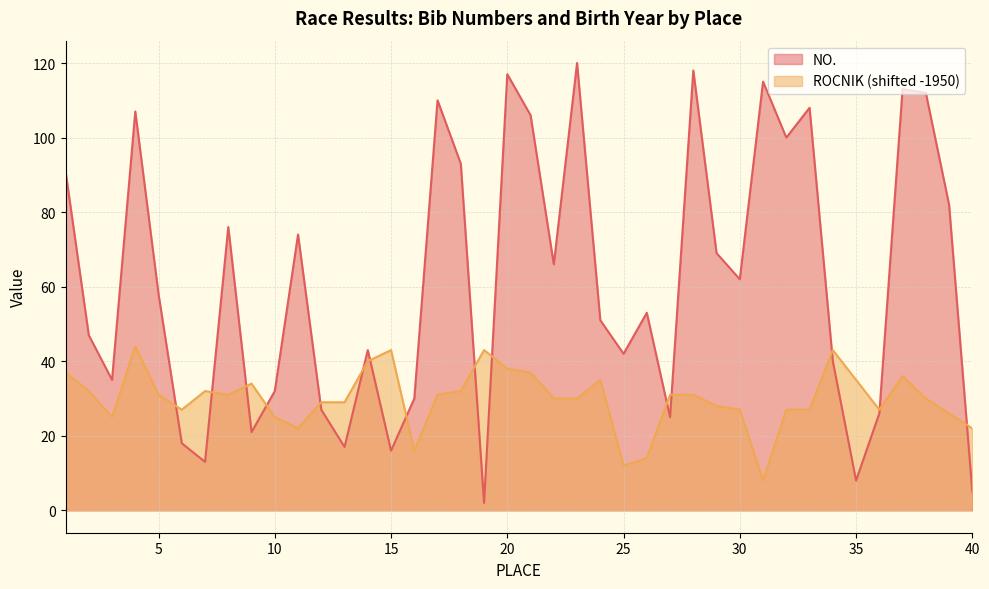

Where does the ROCNIK series first go above 31?

1